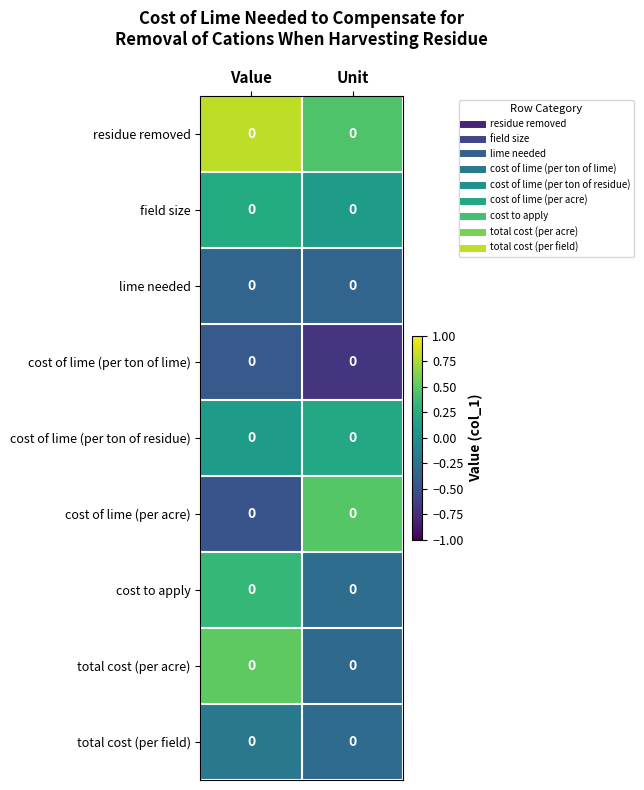

Reading left to right, list all the values displayed in this chart.

residue removed: Value=0.0	Unit=0.0
field size: Value=0.0	Unit=0.0
lime needed: Value=0.0	Unit=0.0
cost of lime (per ton of lime): Value=0.0	Unit=0.0
cost of lime (per ton of residue): Value=0.0	Unit=0.0
cost of lime (per acre): Value=0.0	Unit=0.0
cost to apply: Value=0.0	Unit=0.0
total cost (per acre): Value=0.0	Unit=0.0
total cost (per field): Value=0.0	Unit=0.0